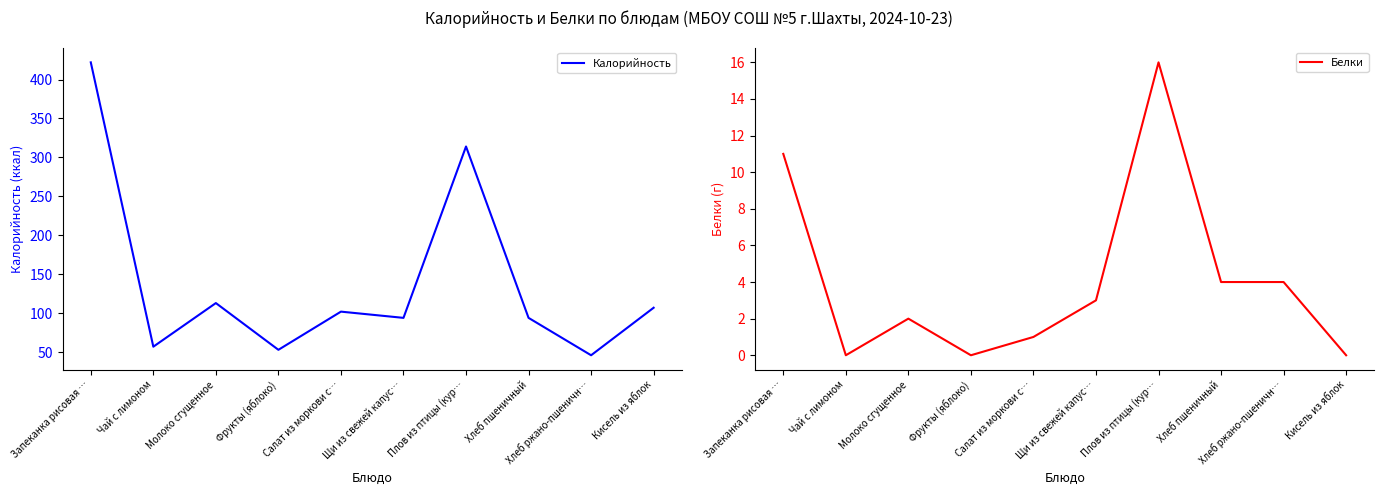

What is the value of the Калорийность point at the 7th from the left?

314